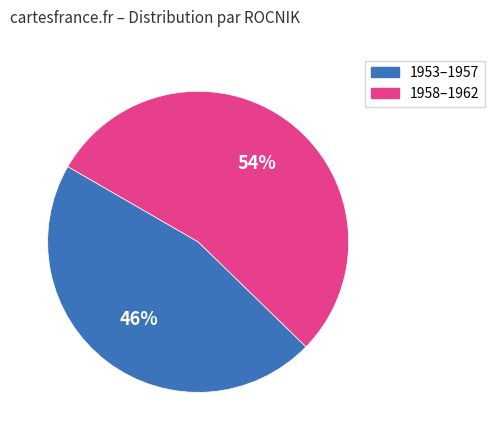

To the nearest percent, what is the difference between the largest and smallest slice percentages?

8%